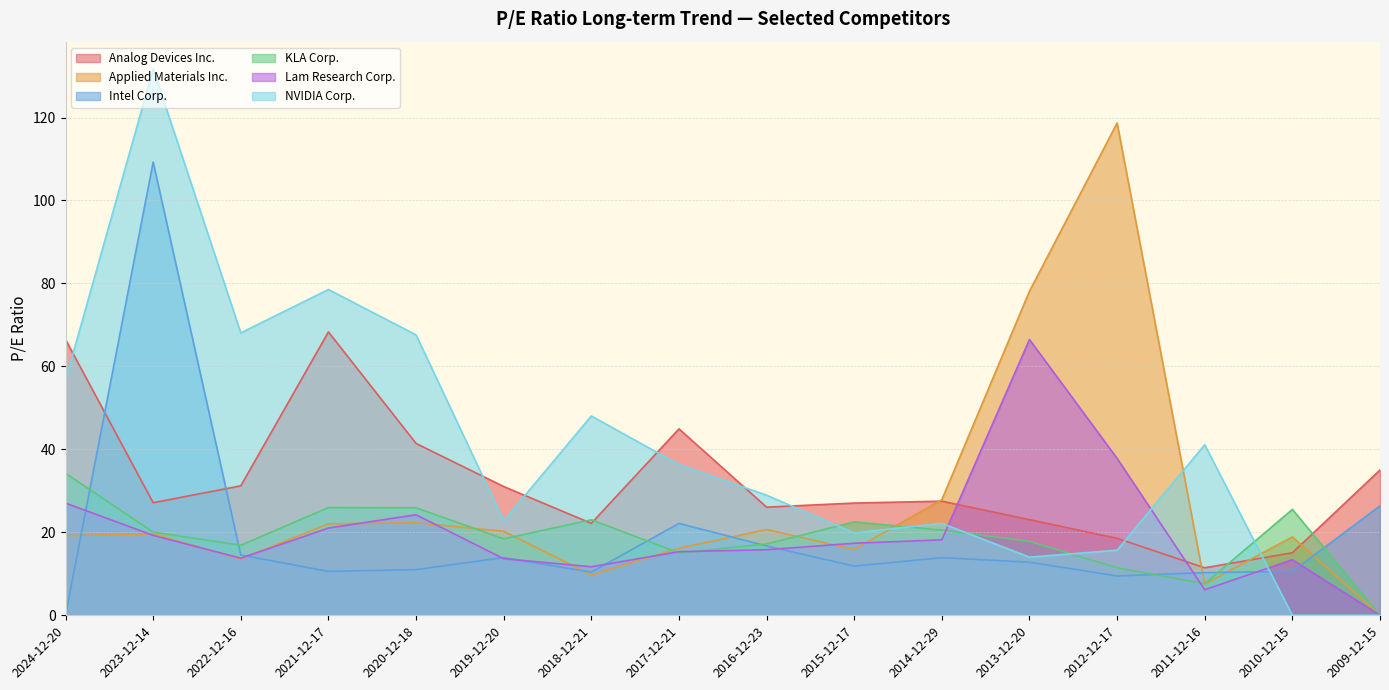

How many interior local valleys does the KLA Corp. series have?

4